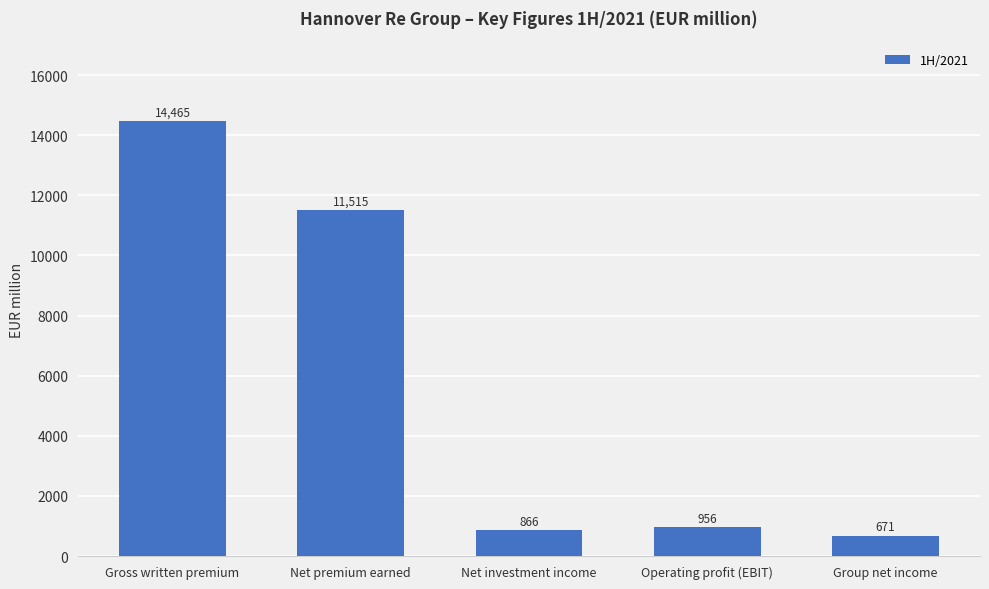

What value does the data have at Net investment income?

865.8